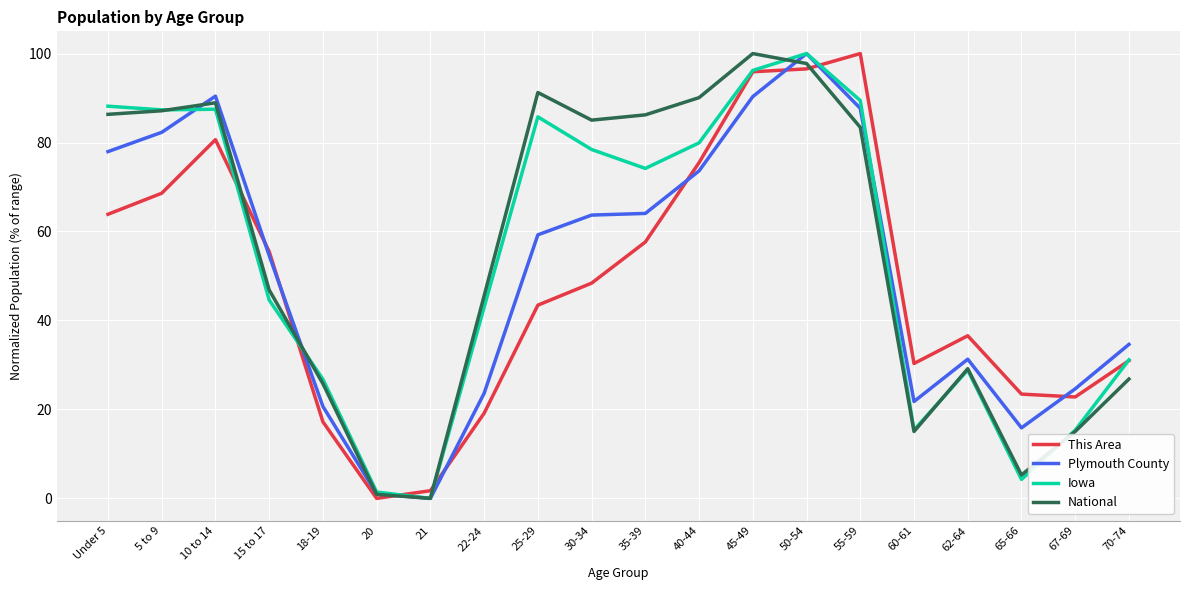

What position from the left is 70-74?

20